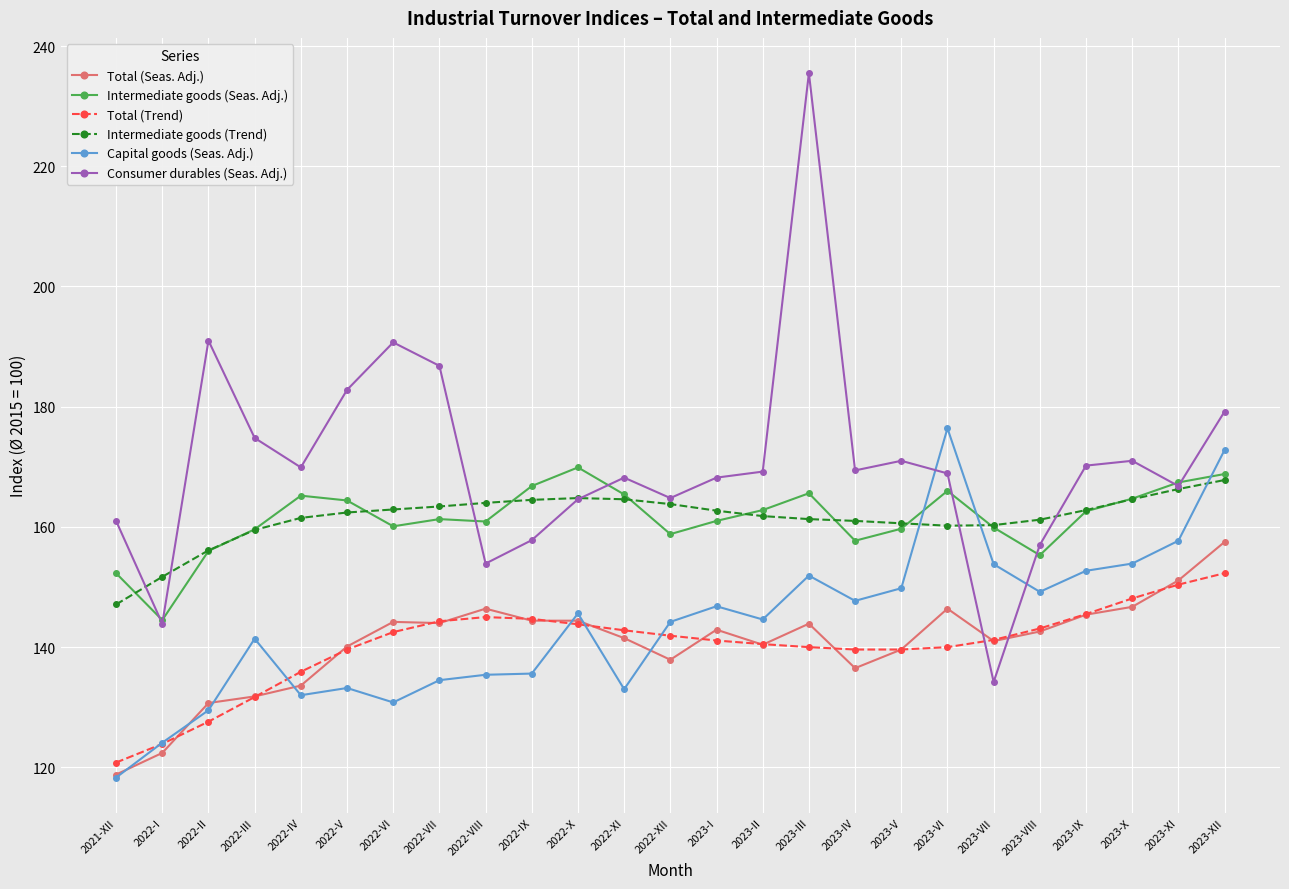

True or false: Intermediate goods (Trend) has a value of 70.0 at 2023-VIII.

False